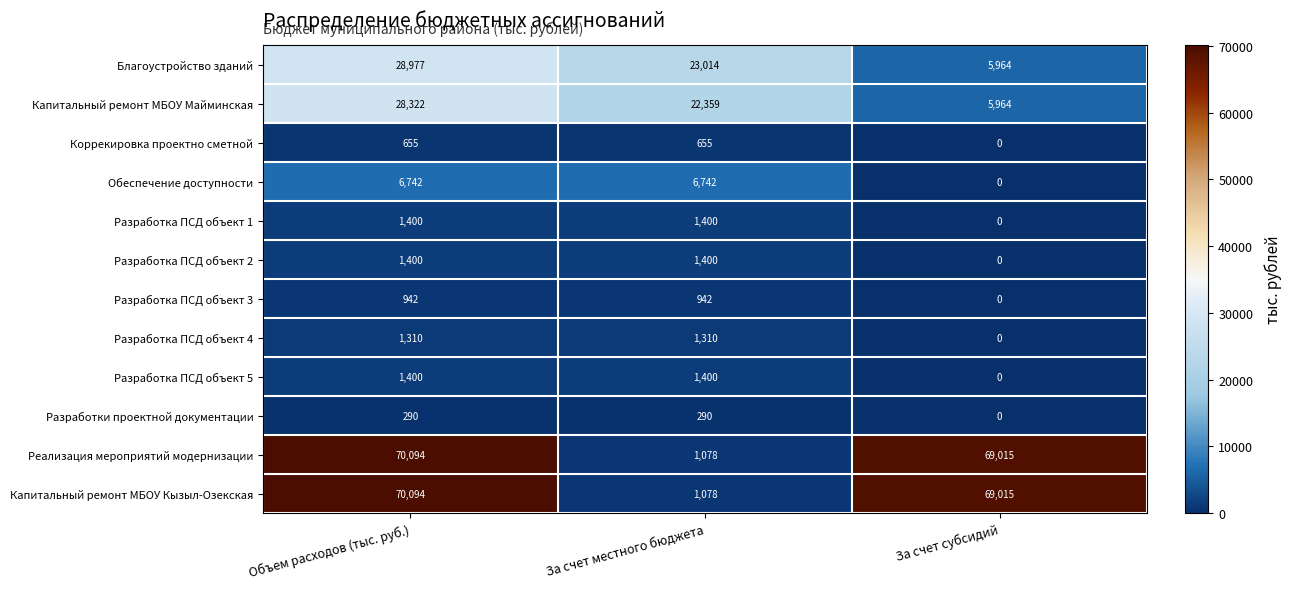

How many series are shown in this chart?

12